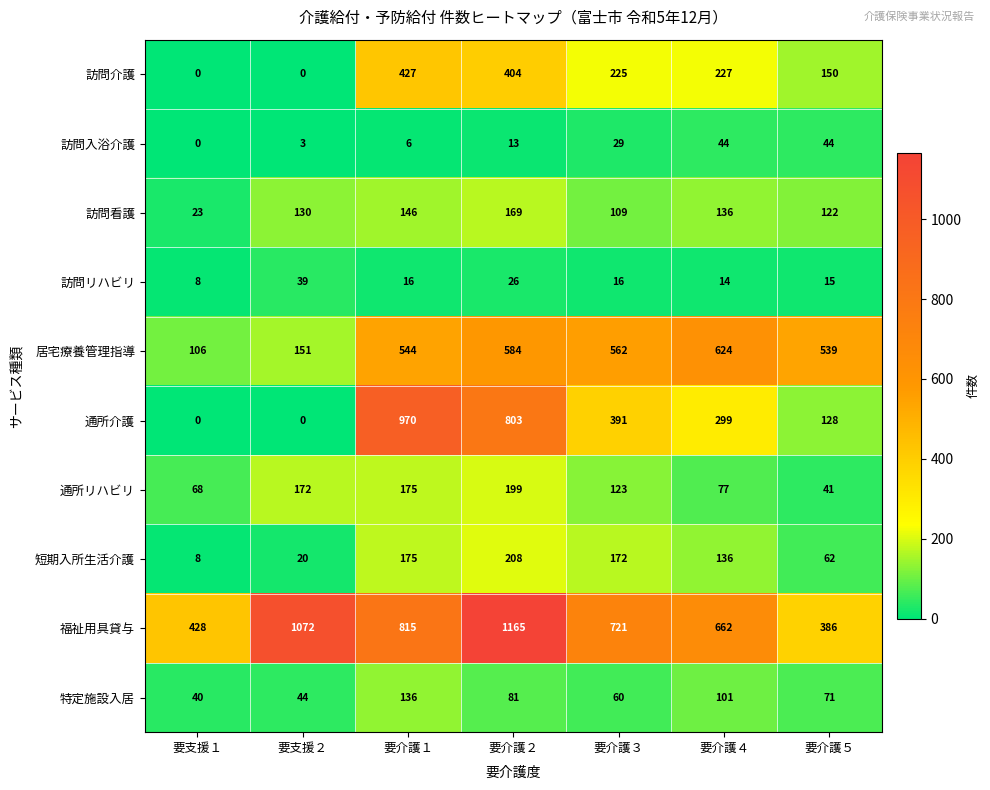

Count the number of categories in the chart.

7